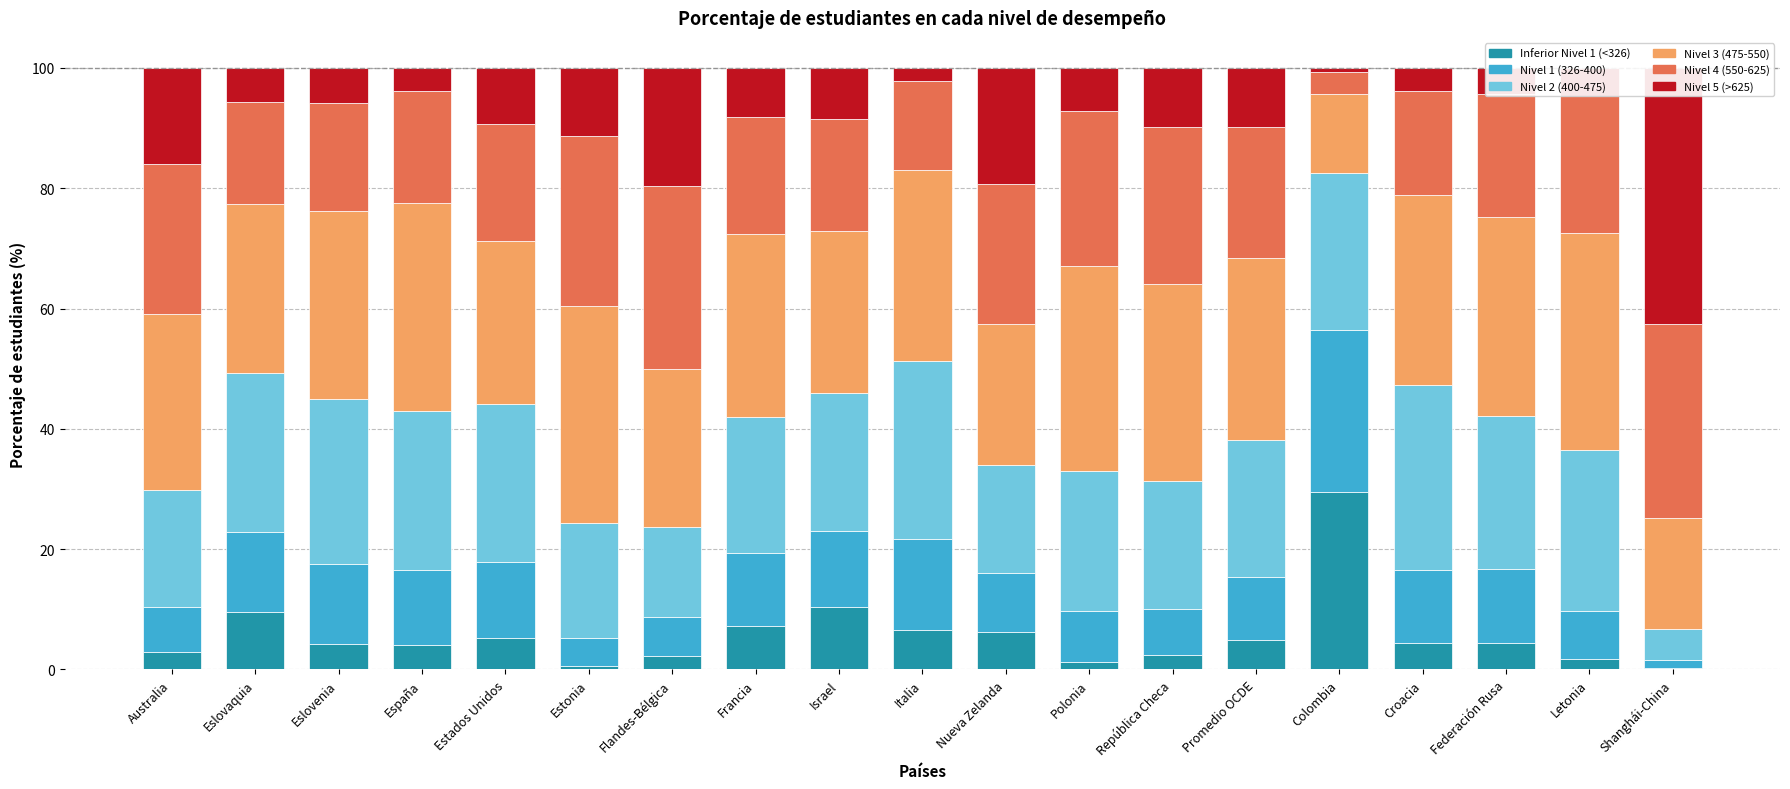

How many bars are there in each group?

6